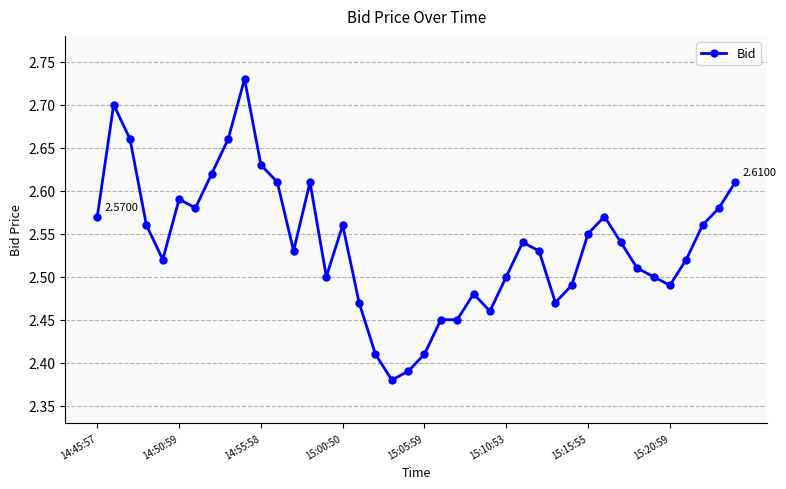

What is the difference between the maximum and second lowest values?

0.3